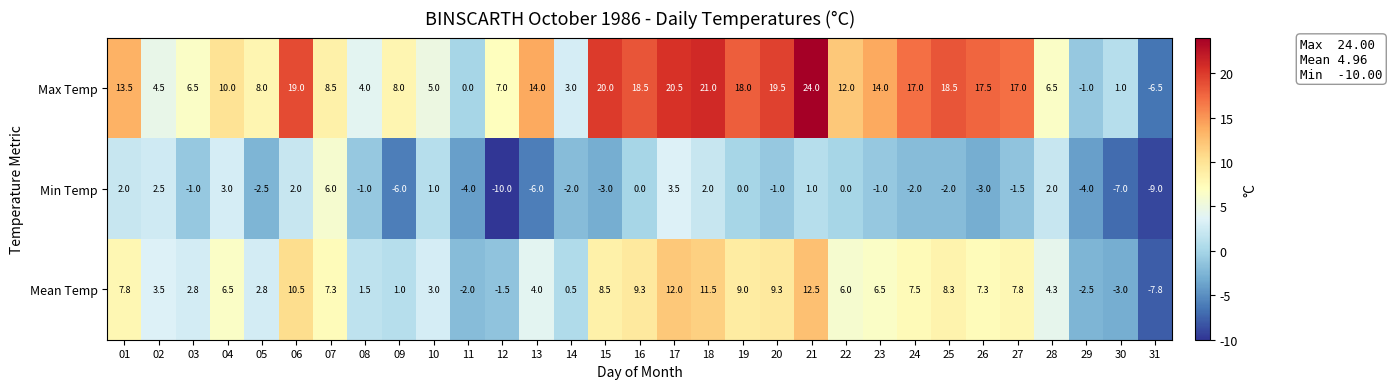

What is the difference between the highest and lowest values at 24?

19.0